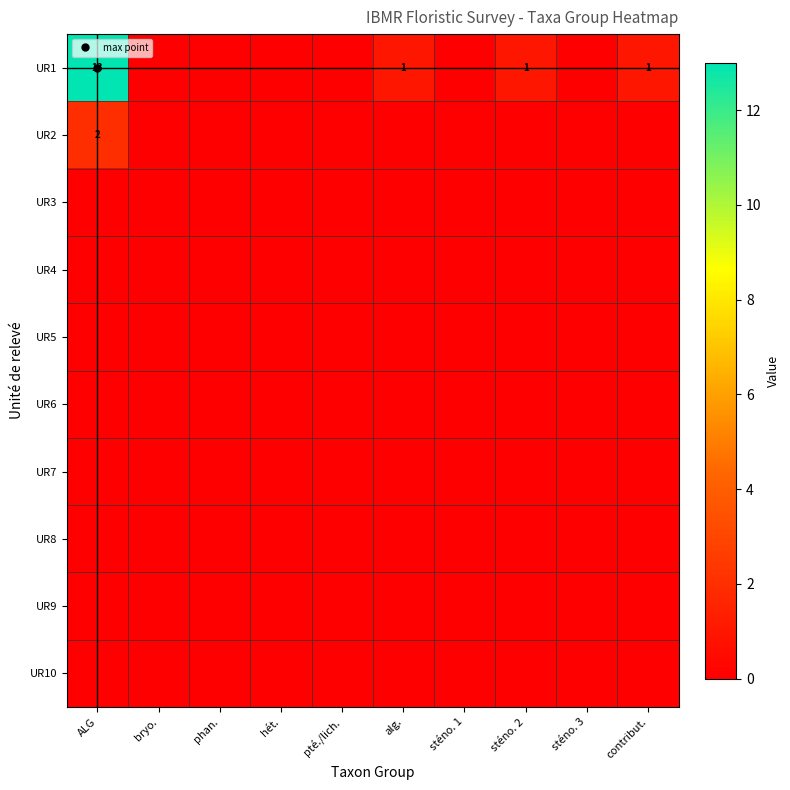

Where is UR8 nearest to the value 0?

ALG